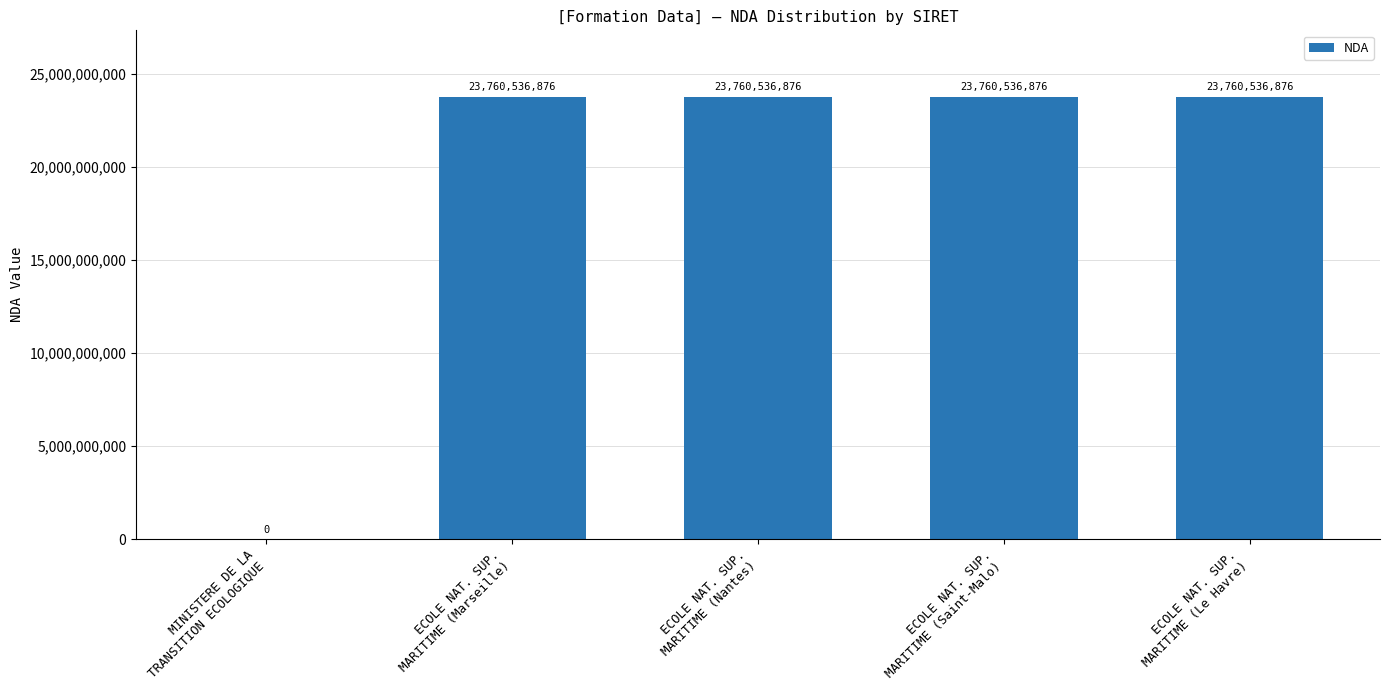

What is the sum of all values?

95042147504